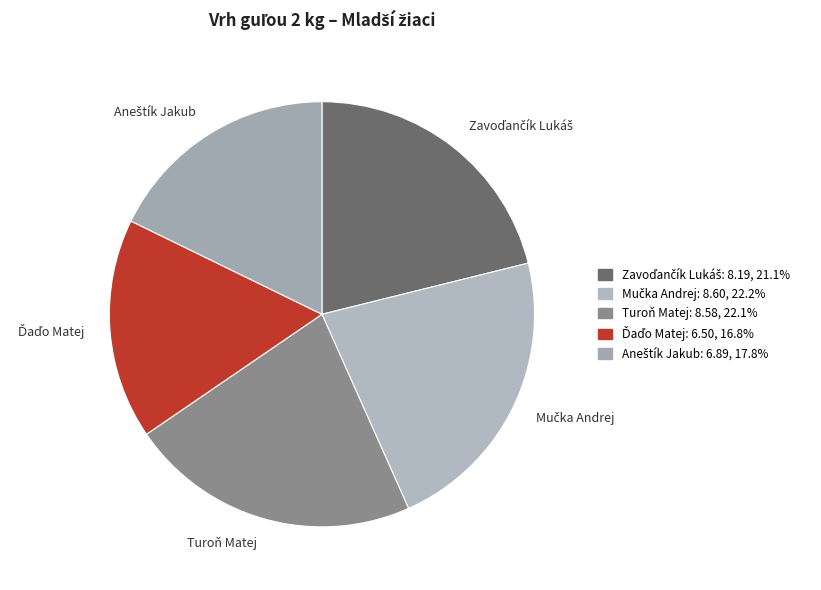

Does Turoň Matej represent more than half of the total?

No